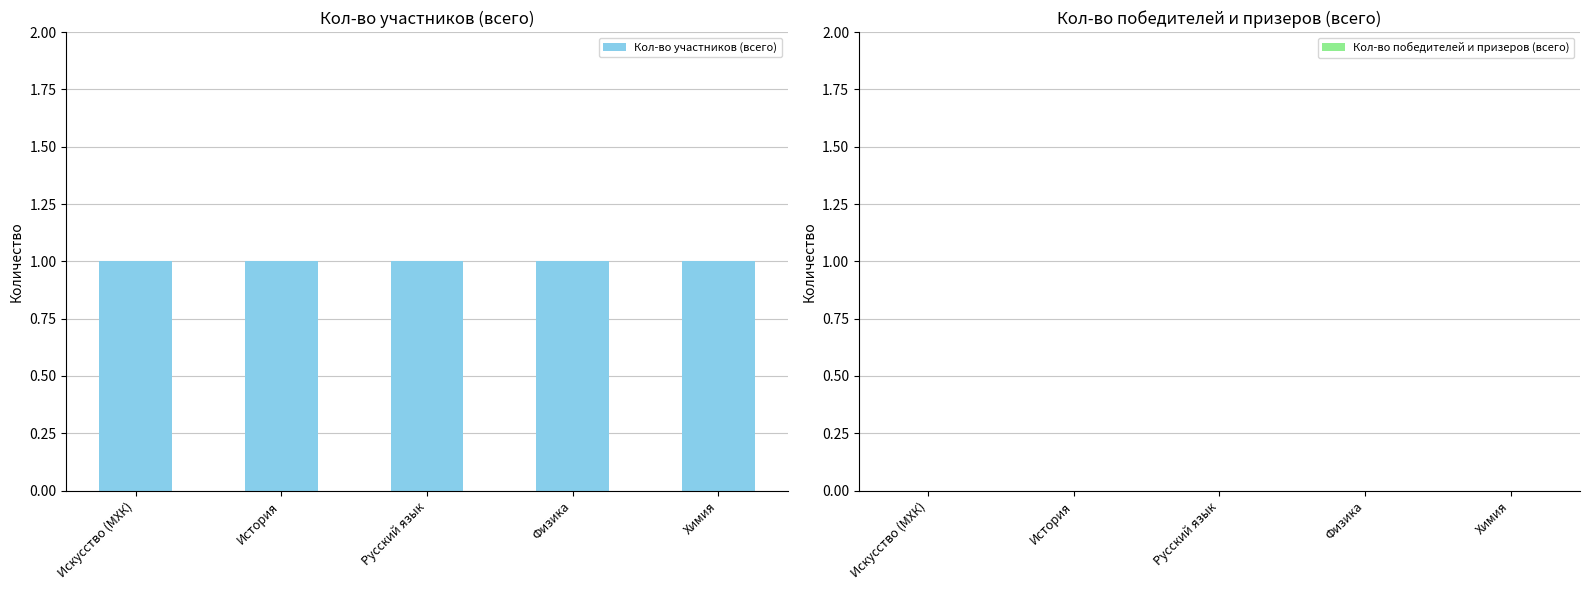

At Химия, list the series in order from smallest to largest.

Кол-во победителей и призеров (всего), Кол-во участников (всего)